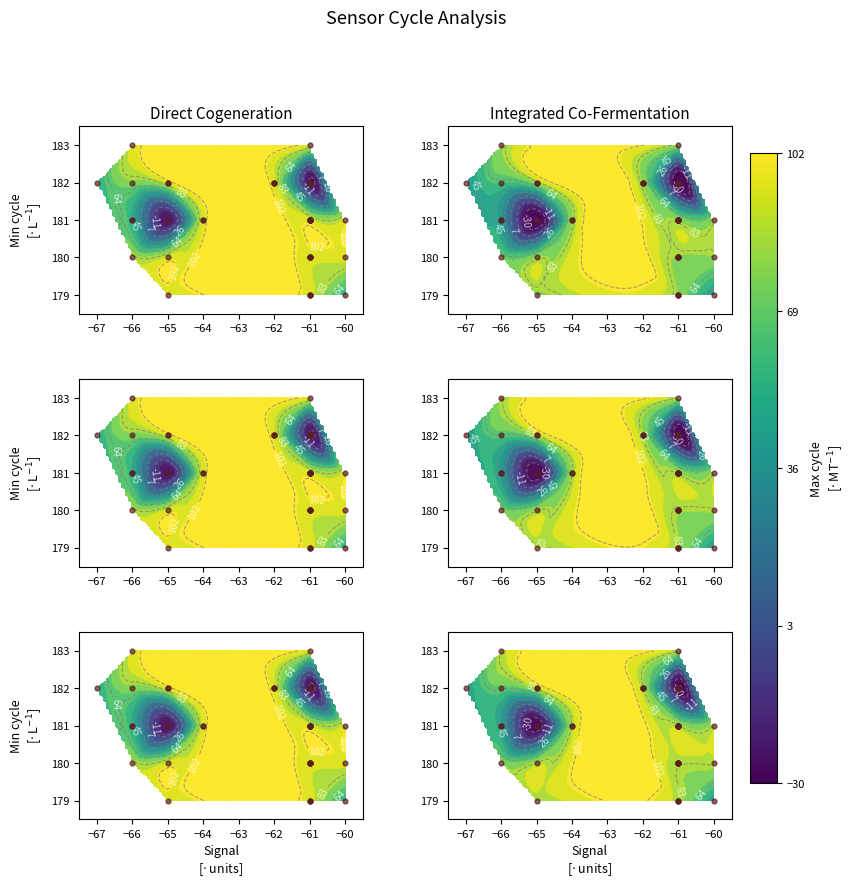

Between −67 and −64, which is larger?

−67